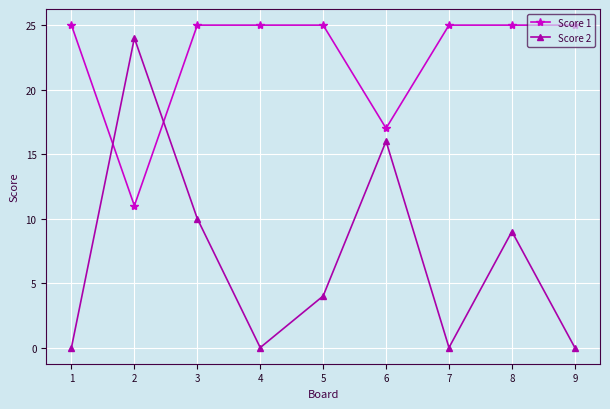

At how many categories does at least one series exceed 11?

9